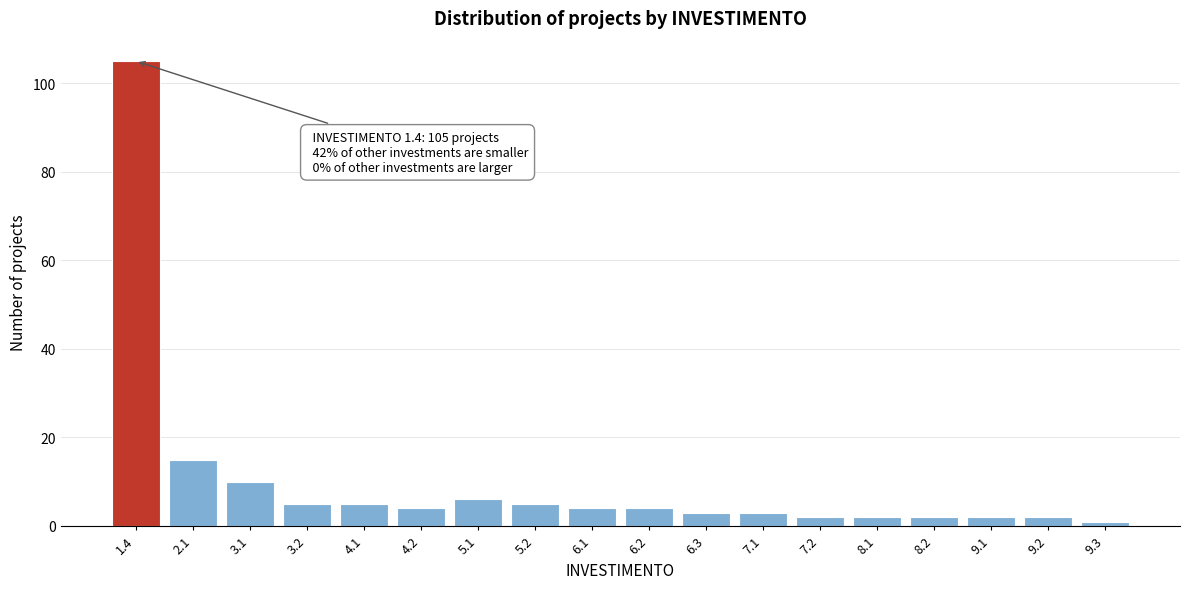

Reading left to right, what are all the values shown in this chart?

1.4=105	2.1=15	3.1=10	3.2=5	4.1=5	4.2=4	5.1=6	5.2=5	6.1=4	6.2=4	6.3=3	7.1=3	7.2=2	8.1=2	8.2=2	9.1=2	9.2=2	9.3=1